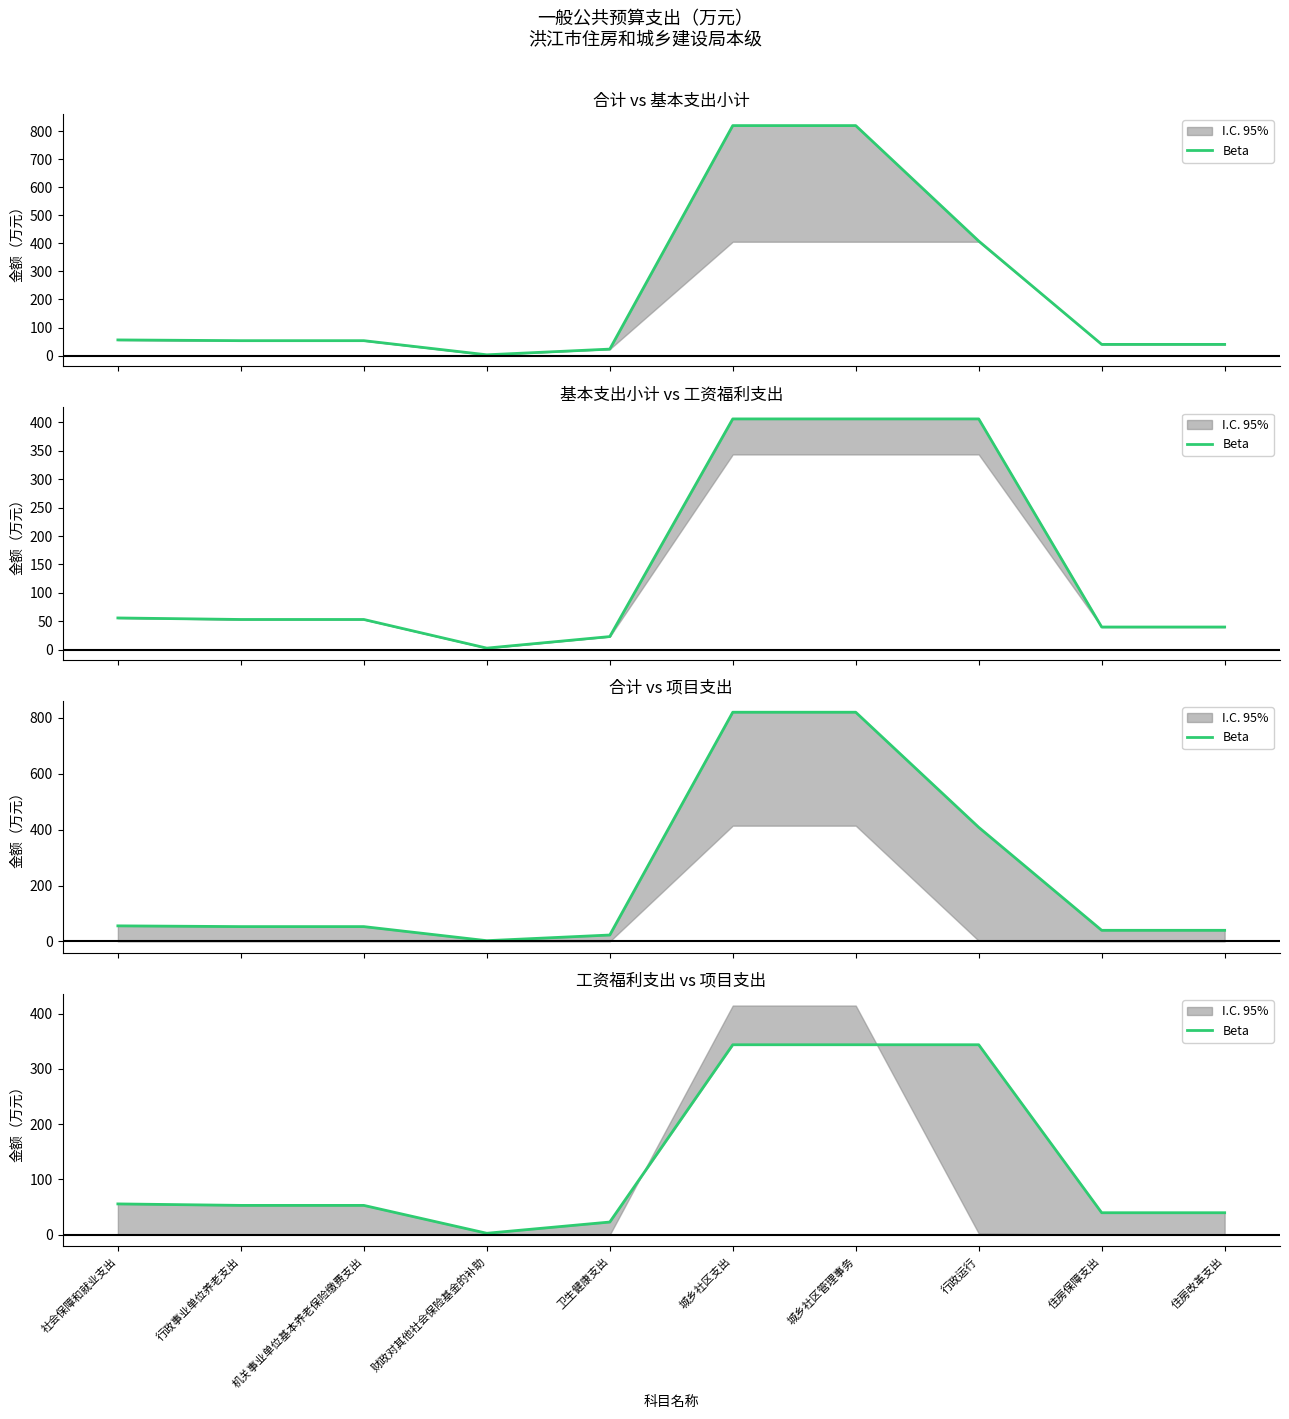

What is the sum of the values at 行政运行 and 城乡社区支出?

687.1